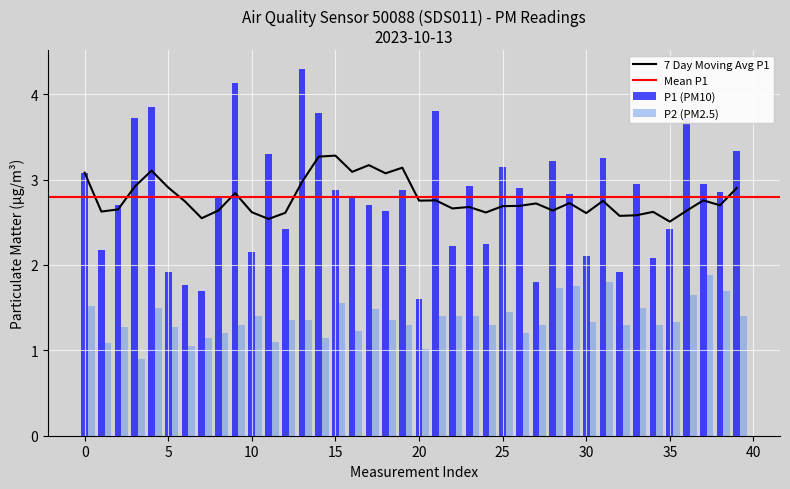

At 03:15, list the series in order from smallest to largest.

P2, P1